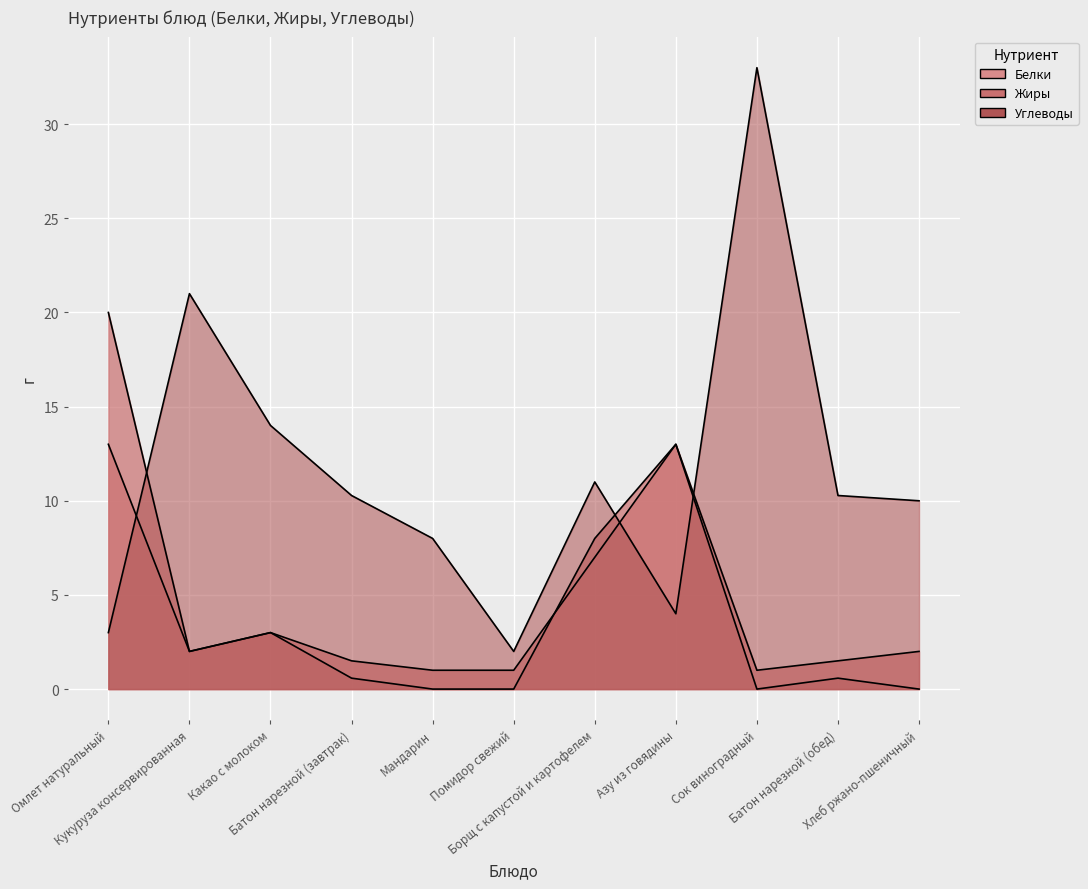

Rank the categories by Жиры value from highest to lowest.

Омлет натуральный, Азу из говядины, Борщ с капустой и картофелем, Какао с молоком, Кукуруза консервированная, Батон нарезной (завтрак), Батон нарезной (обед), Мандарин, Помидор свежий, Сок виноградный, Хлеб ржано-пшеничный